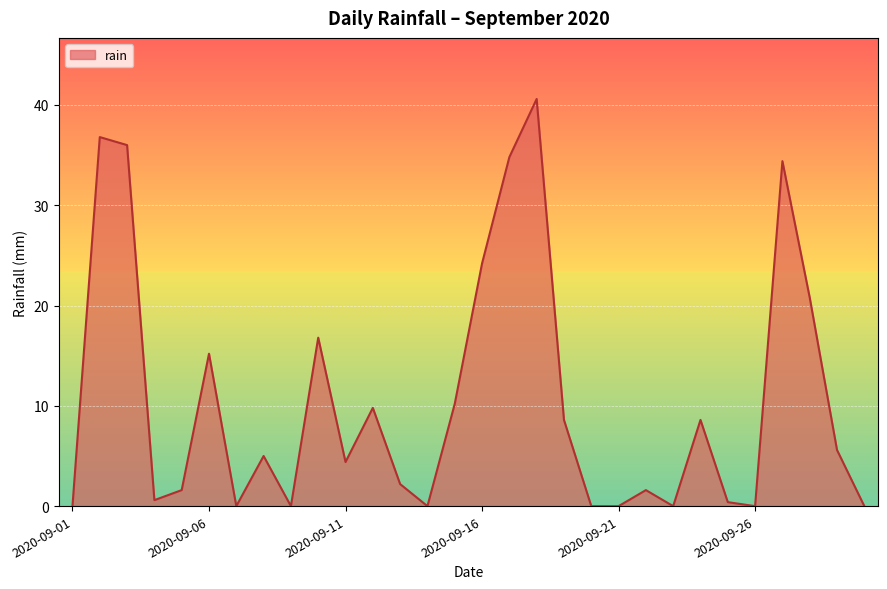

What is the sum of all values?

318.2